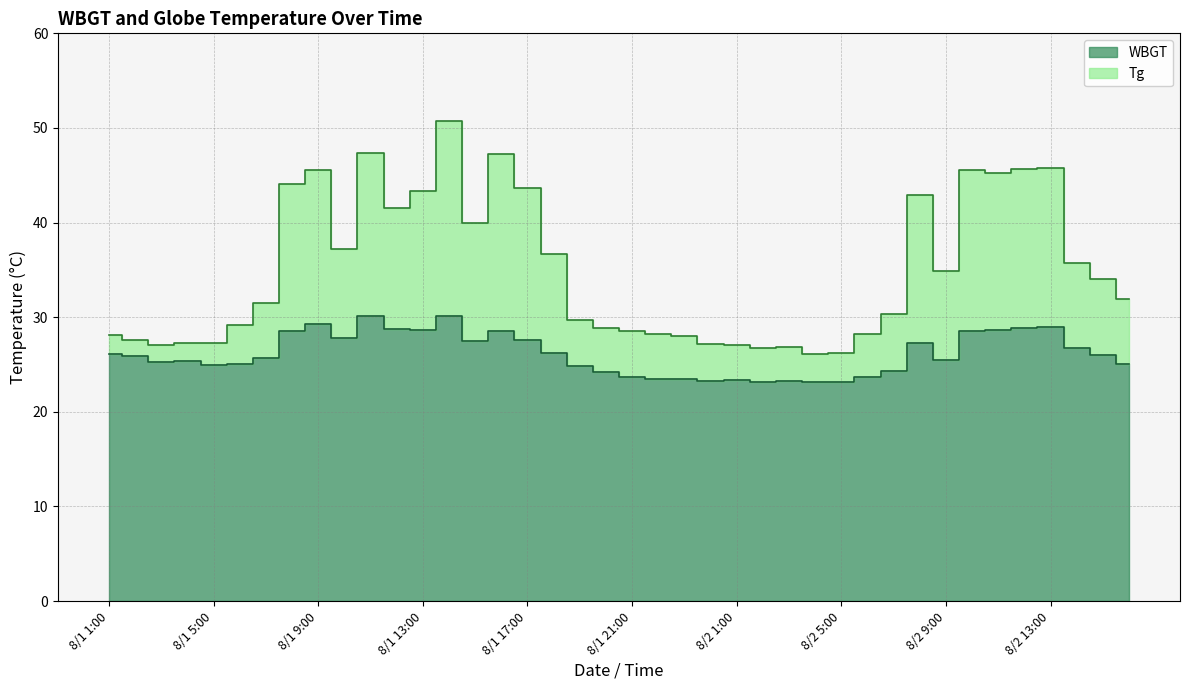

Between 8/1 5:00 and 8/1 22:00, which series saw the biggest shift?

WBGT